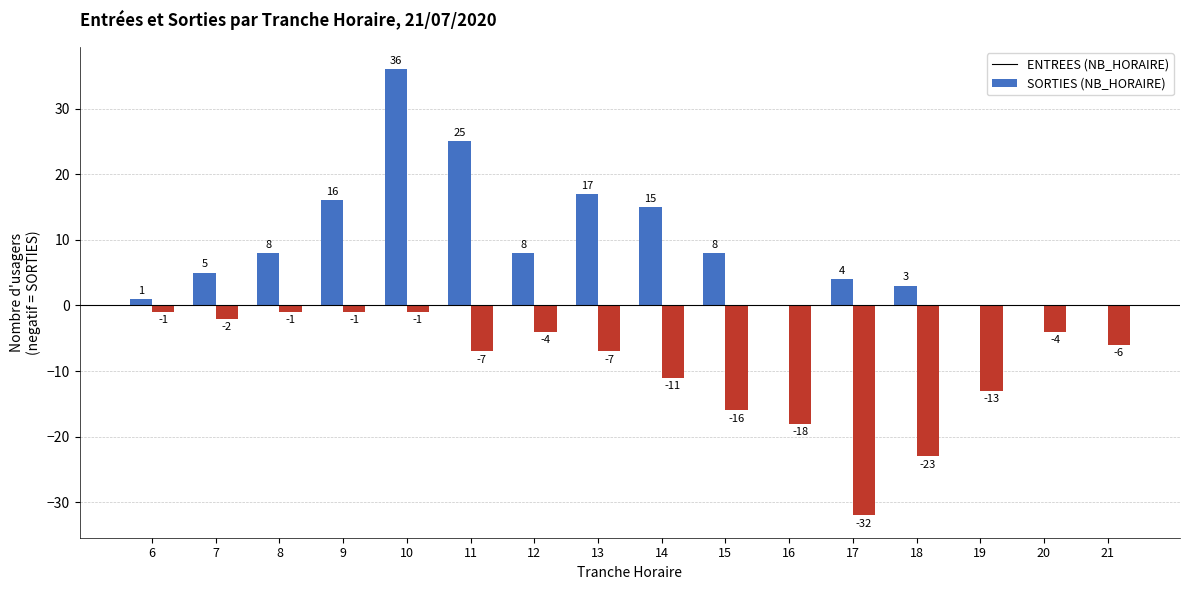

What is the sum of the ENTREES (NB_HORAIRE) values at 7 and 8?

13